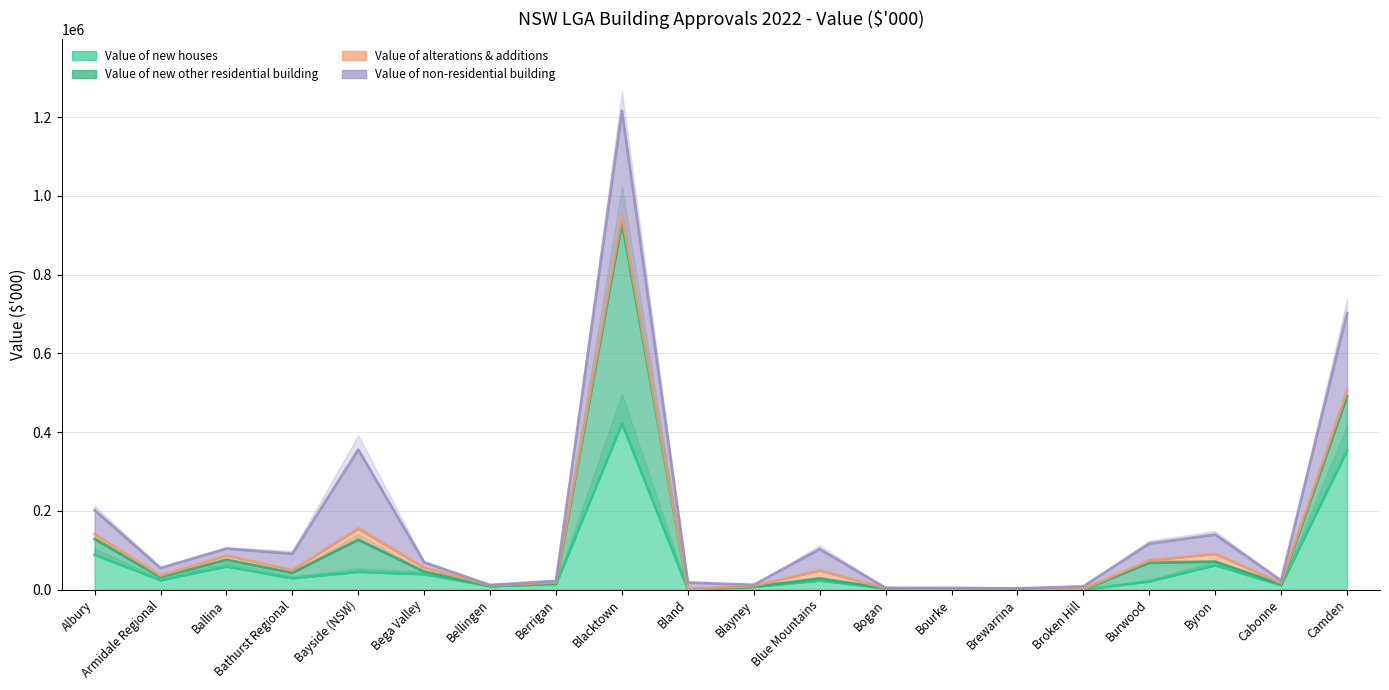

What is the difference between the second highest and second lowest values in the Value of alterations & additions series?

503066.7